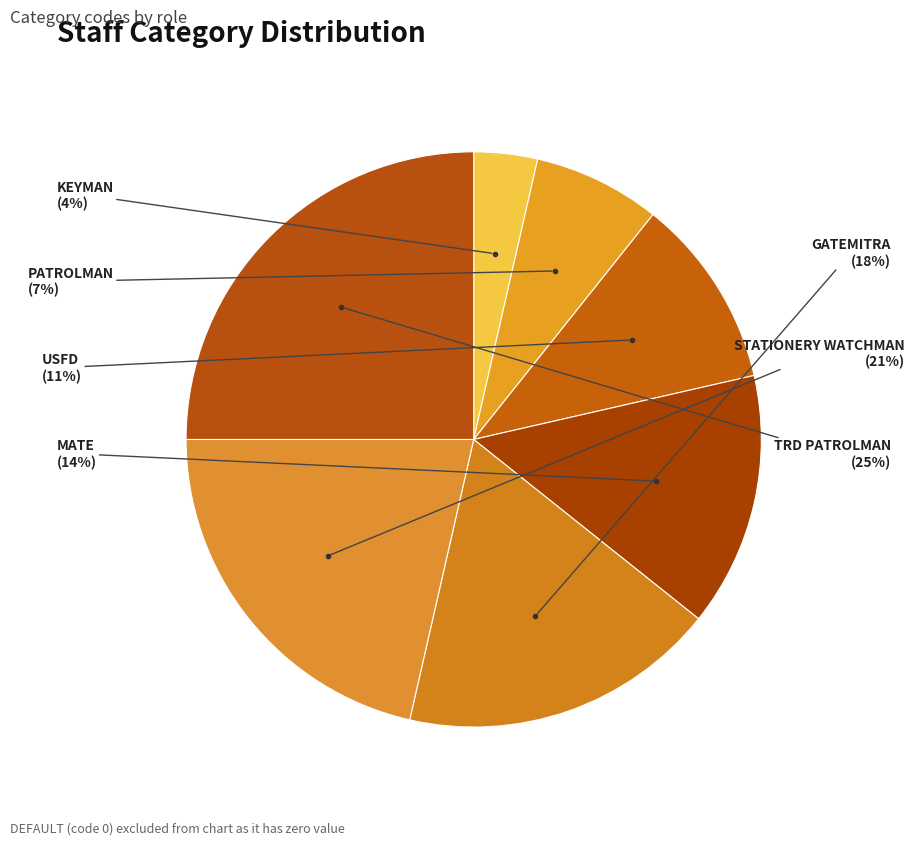

How many segments does this pie chart have?

7